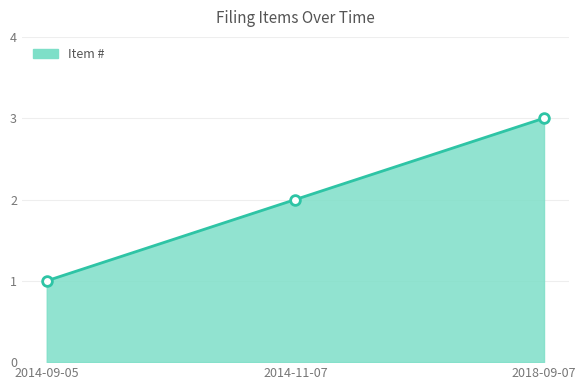

How many lines are shown in the chart?

1